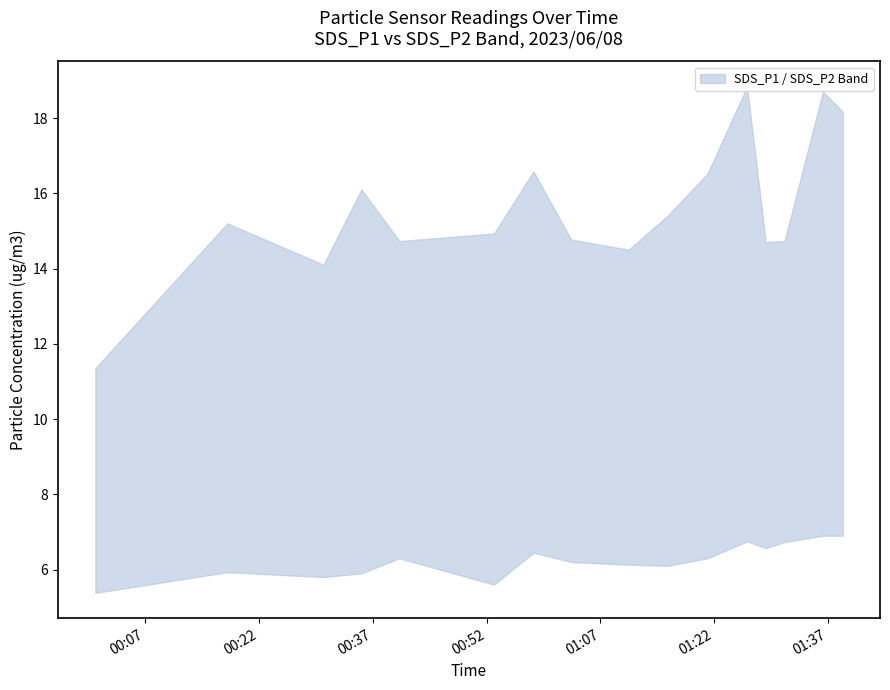

List the series in order of their peak value, highest first.

SDS_P1, SDS_P2